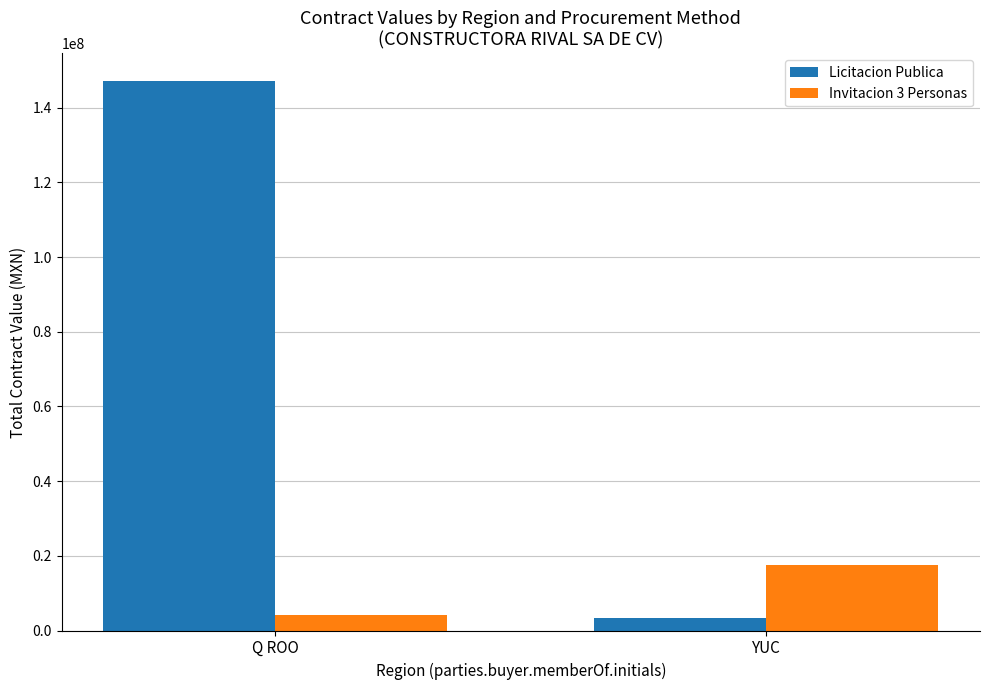

Which series has the widest spread of values?

Licitacion Publica